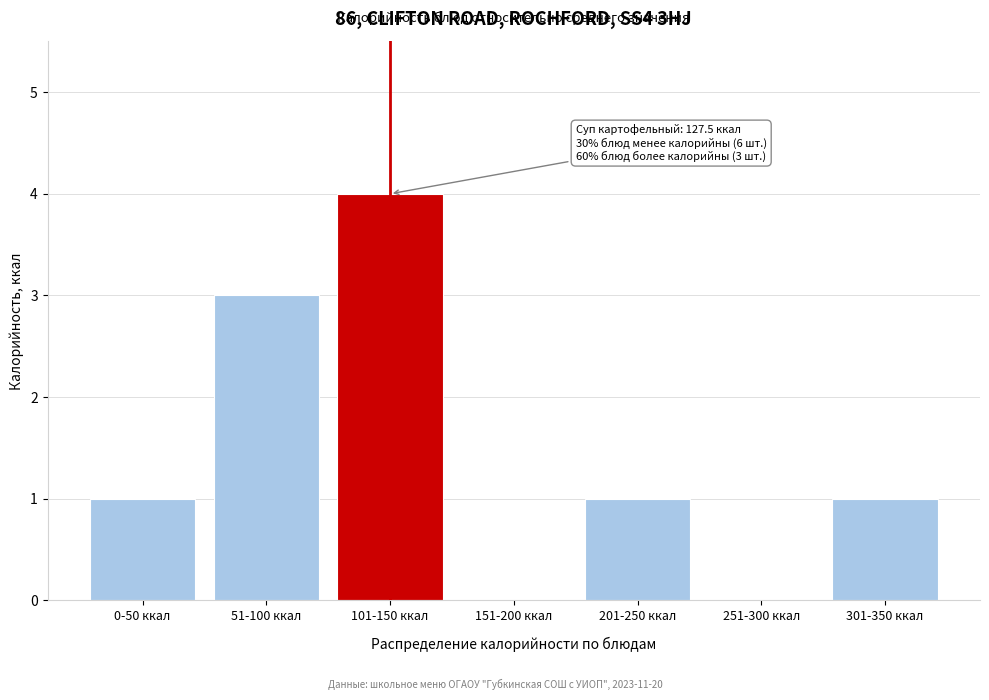

Reading left to right, what are all the values shown in this chart?

0-50 ккал=1	51-100 ккал=3	101-150 ккал=4	151-200 ккал=0	201-250 ккал=1	251-300 ккал=0	301-350 ккал=1